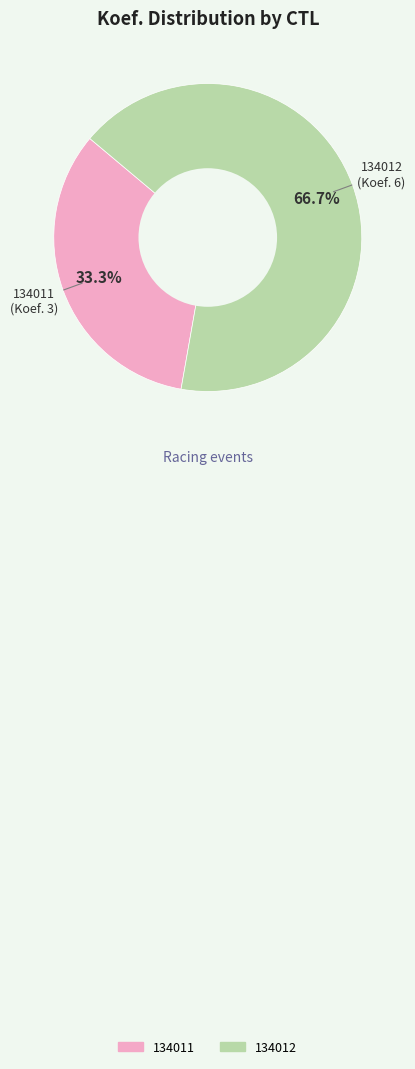

To the nearest percent, what percentage of the pie is 134012?

67%